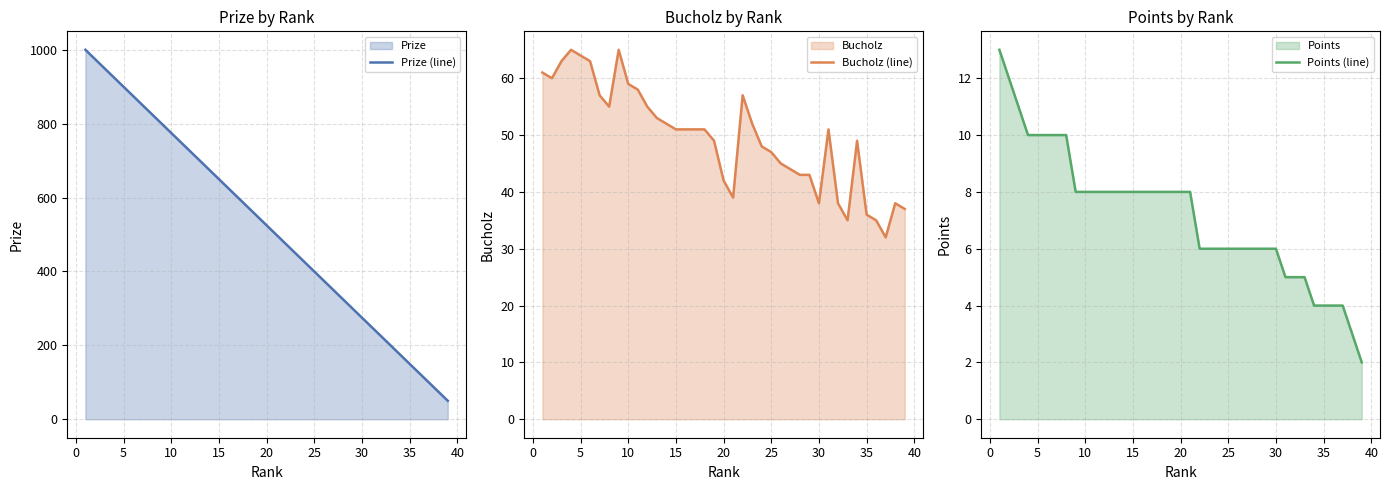

What is the highest value of the Prize (line) series?

1000